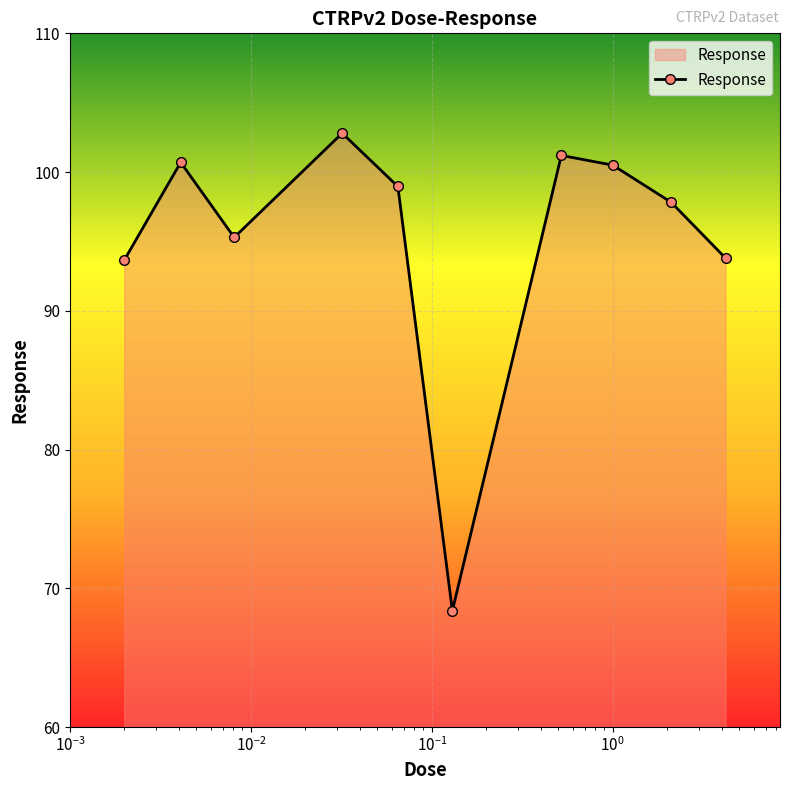

What is the value of the 4th point from the left?

102.8